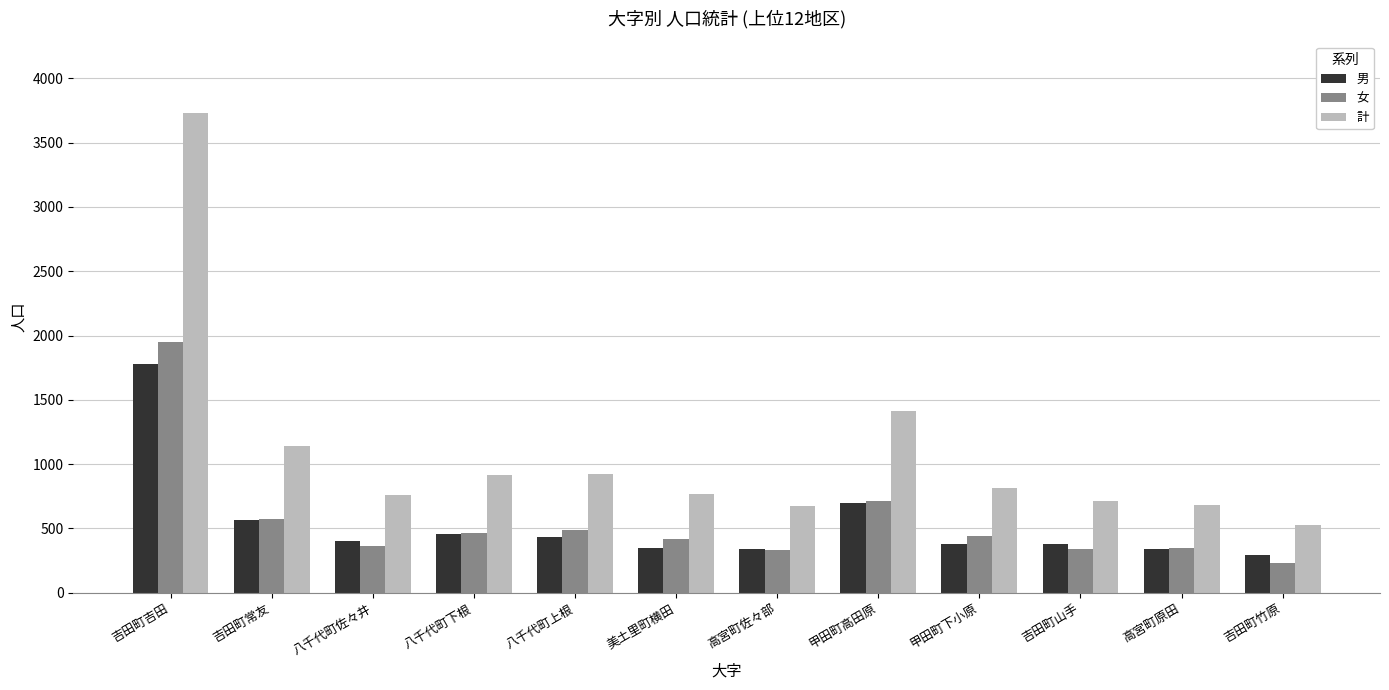

Which series has the largest total across all categories?

計